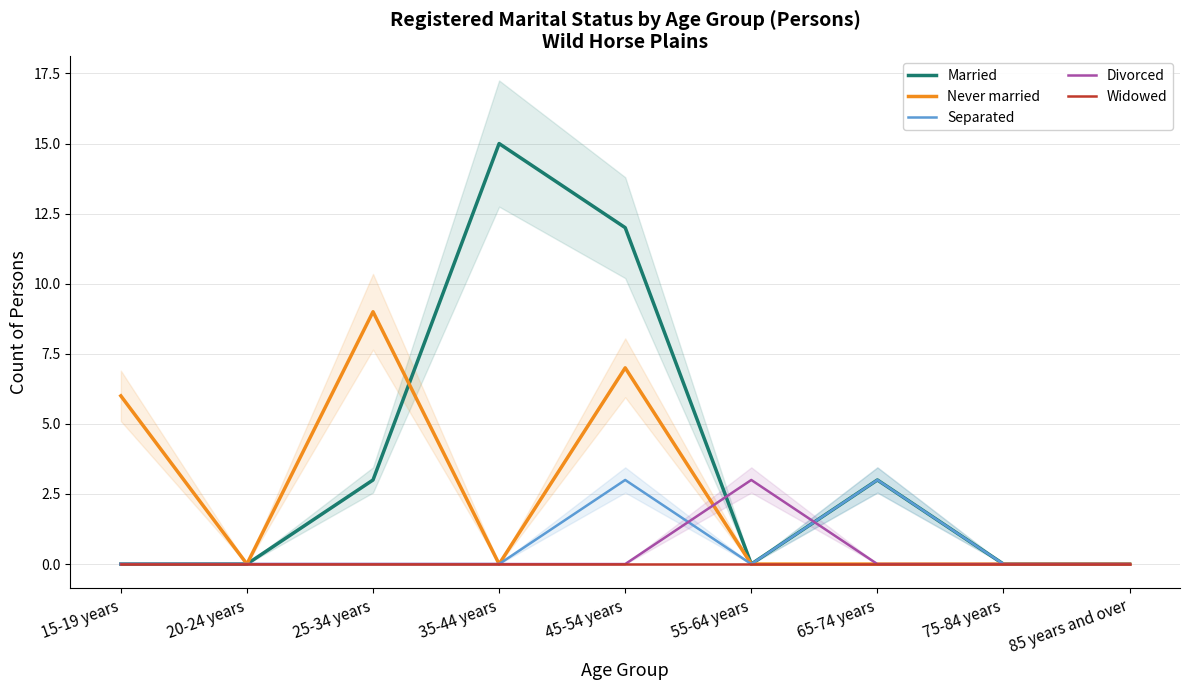

Reading right to left, extract all data points from this chart.

Married: 0	0	3	0	12	15	3	0	0
Never married: 0	0	0	0	7	0	9	0	6
Separated: 0	0	3	0	3	0	0	0	0
Divorced: 0	0	0	3	0	0	0	0	0
Widowed: 0	0	0	0	0	0	0	0	0